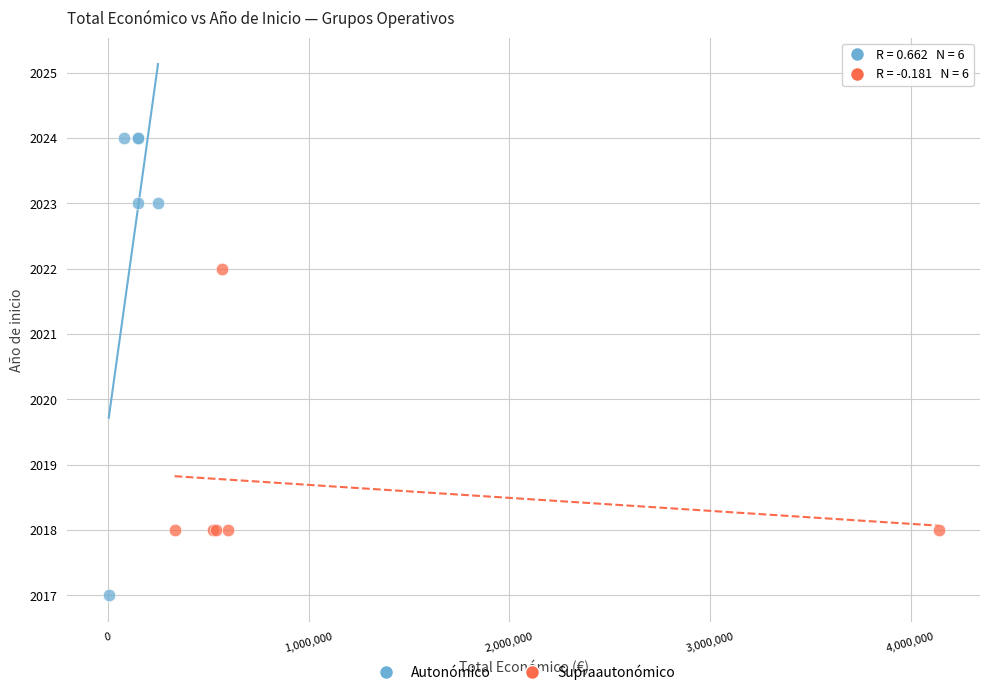

Which series has the largest Y range (max minus min)?

Autonómico